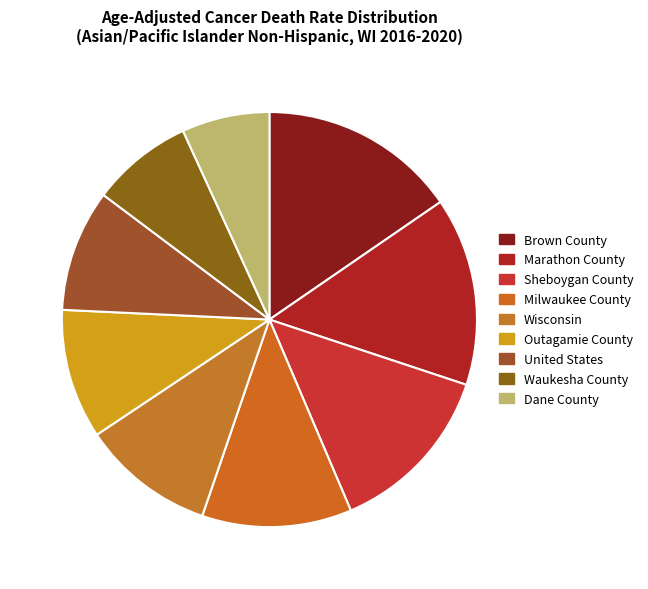

To the nearest percent, what portion does Wisconsin represent?

10%